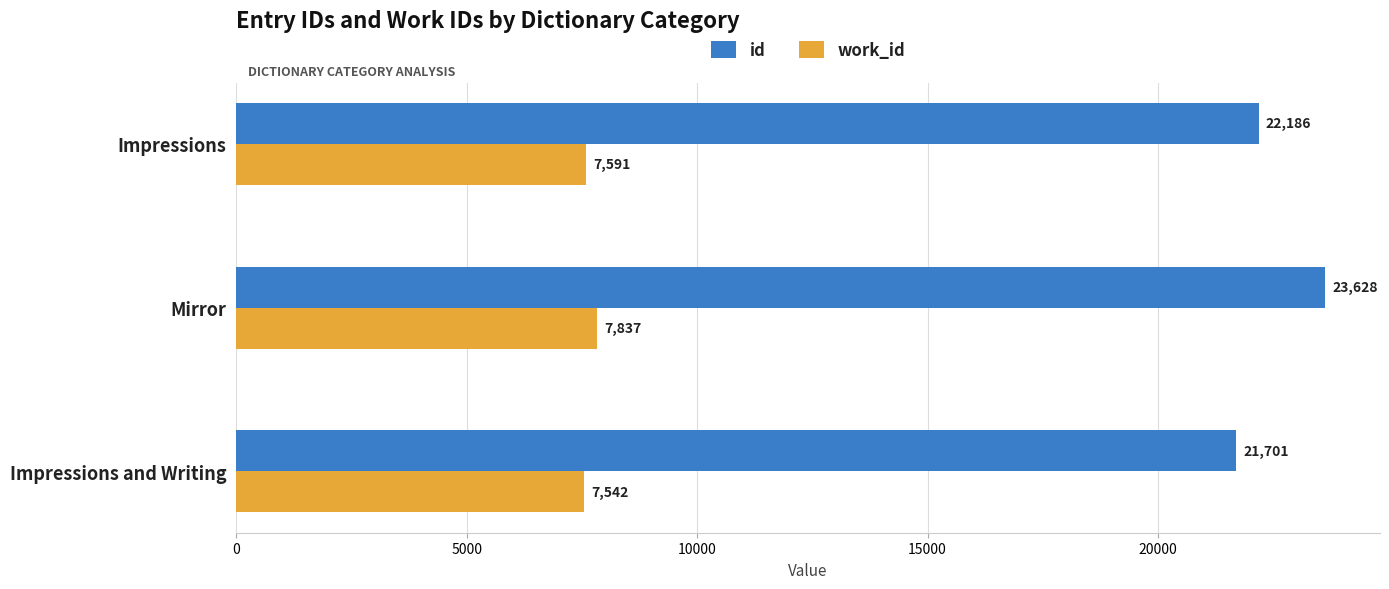

Rank the categories by work_id value from highest to lowest.

Mirror, Impressions, Impressions and Writing